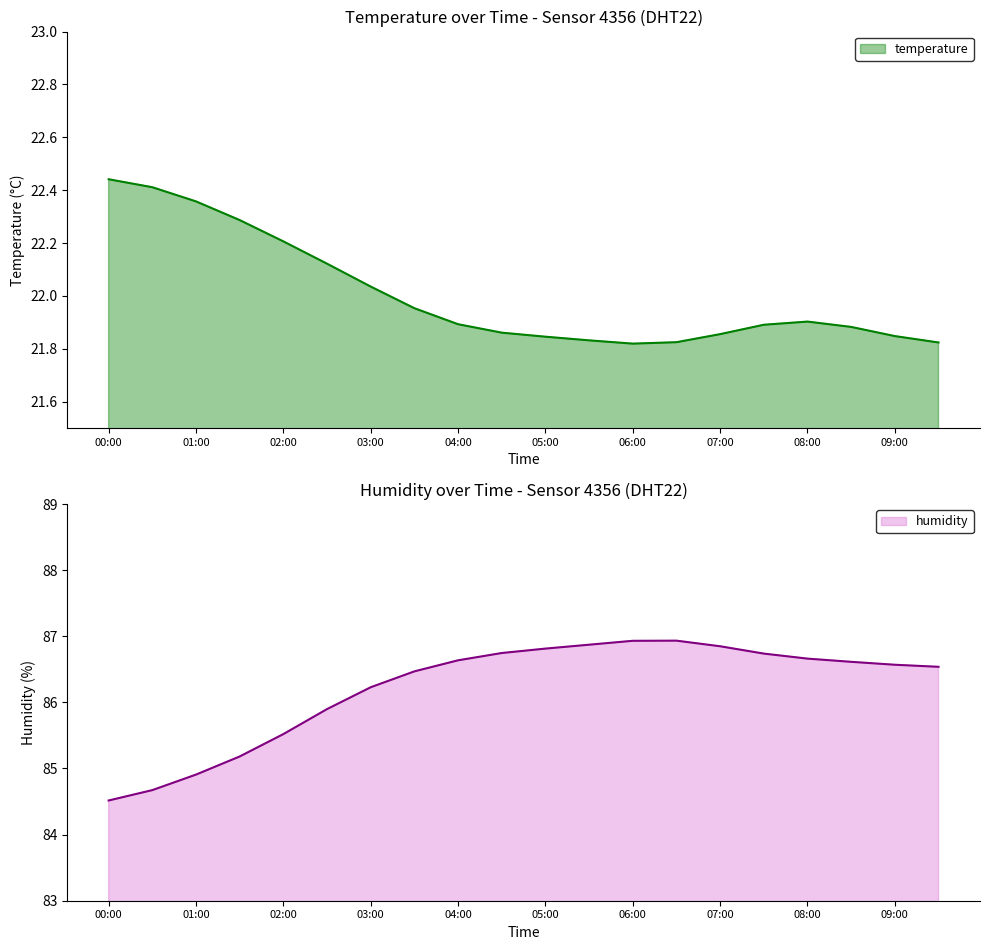

What is the difference between the second highest and minimum values in the temperature series?

0.6